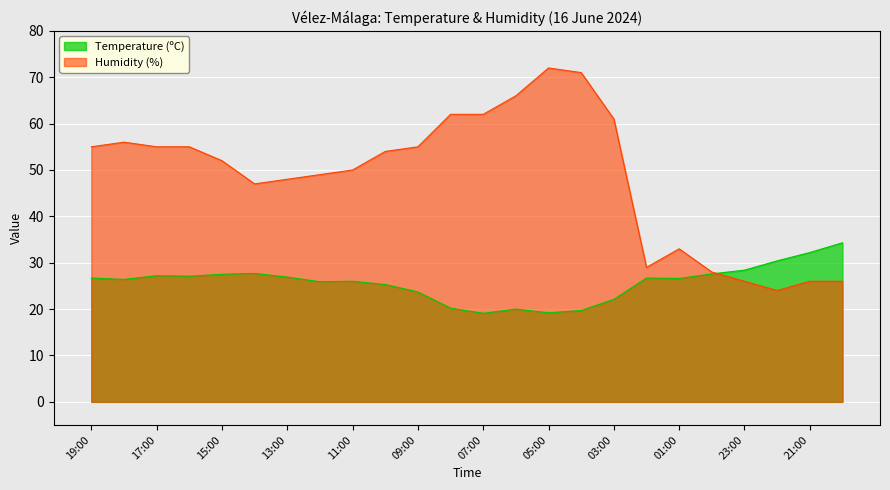

Which series ends up on top after the final intersection of Humidity (%) and Temperature (ºC)?

Temperature (ºC)